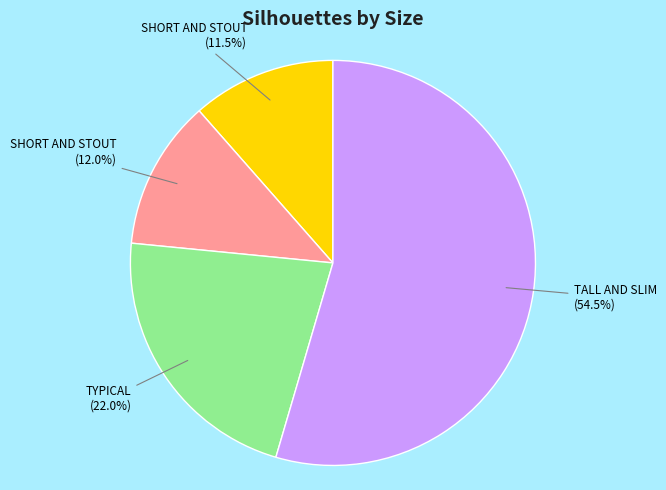

Does any single category account for the majority?

Yes